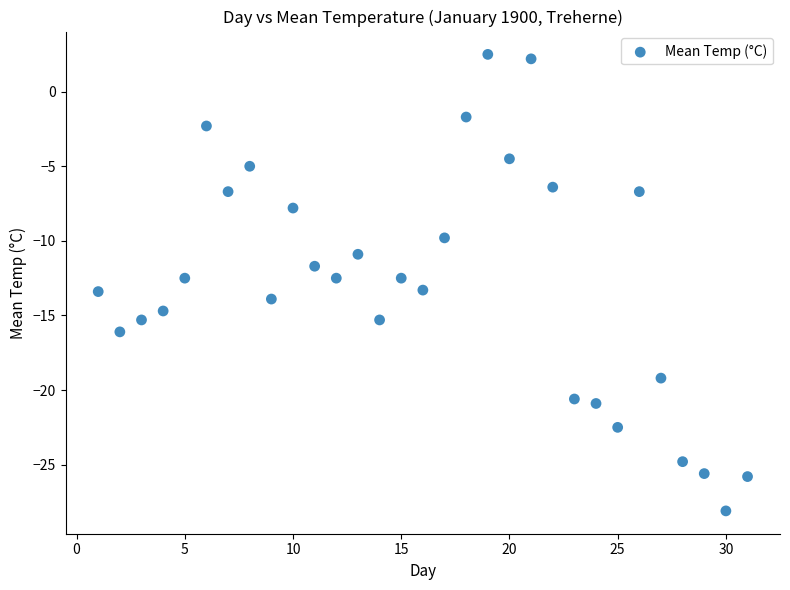

What is the range of Y values (max minus min)?

30.6